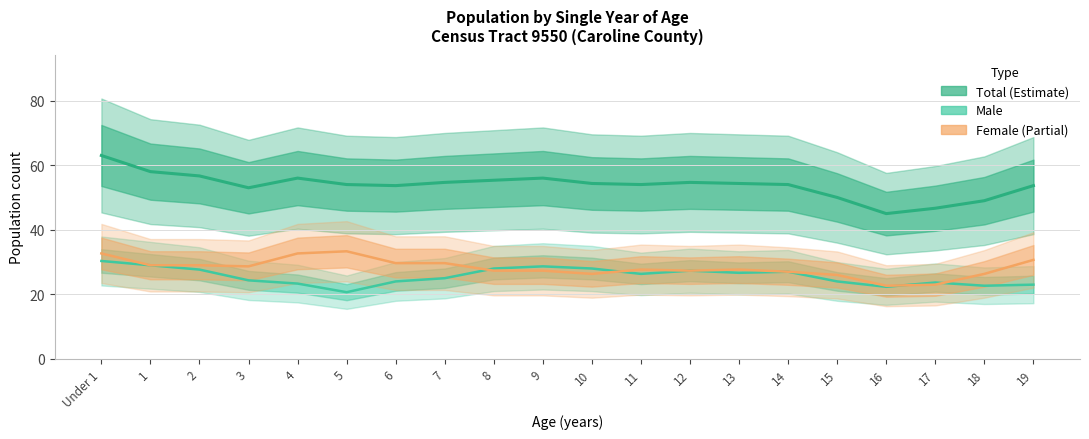

True or false: Female and Male intersect in this chart.

True